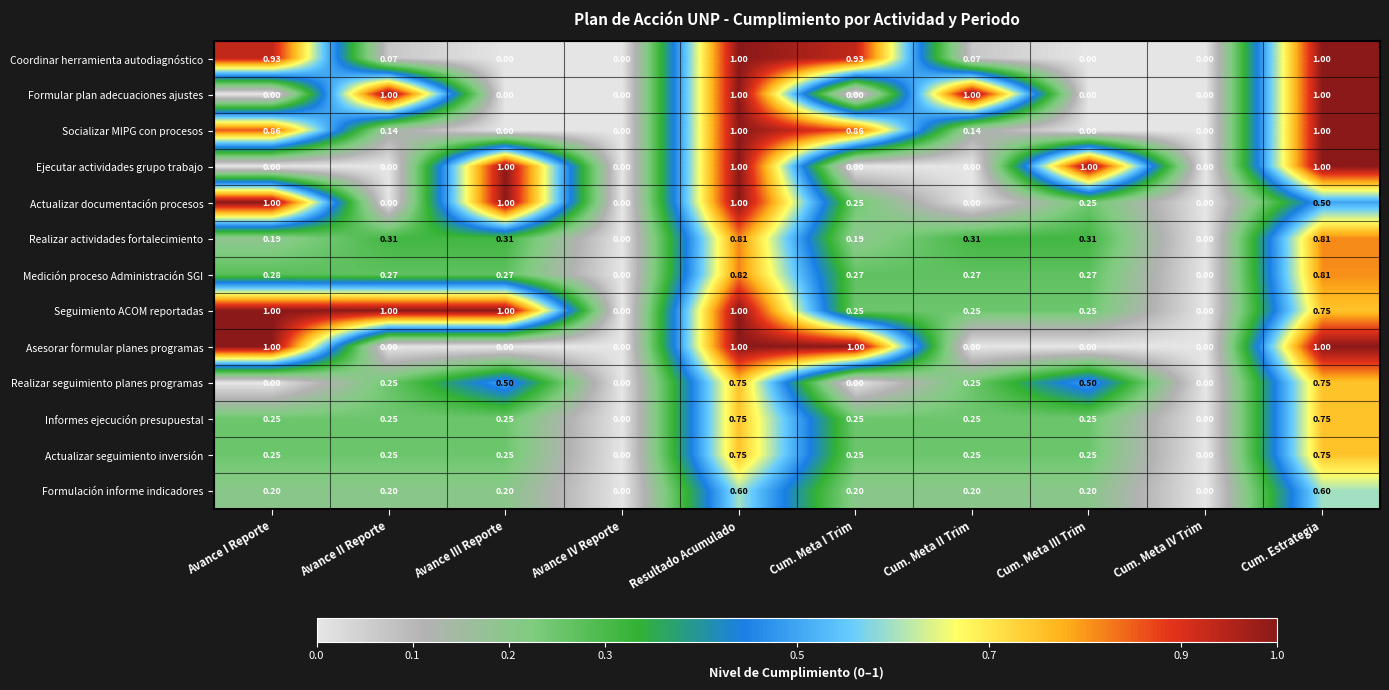

Which series has the largest total across all categories?

Seguimiento ACOM reportadas